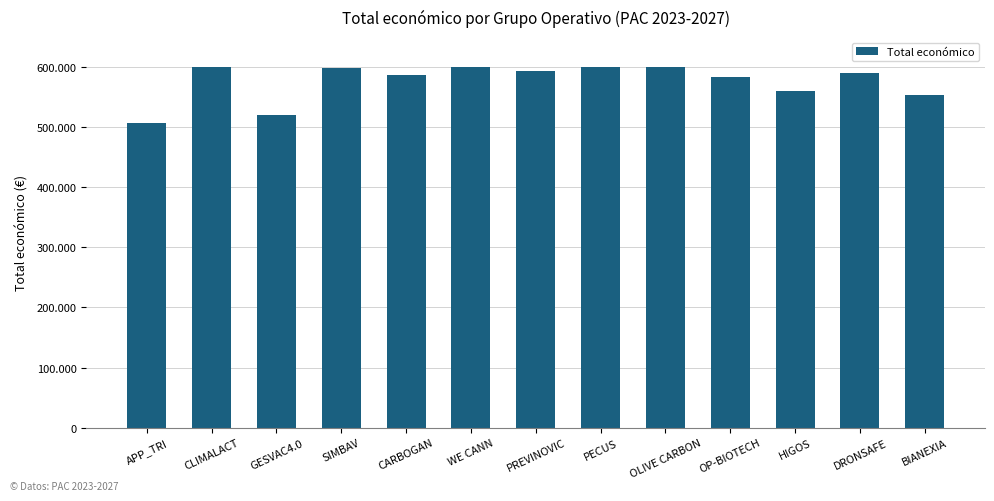

Are the bars horizontal?

No